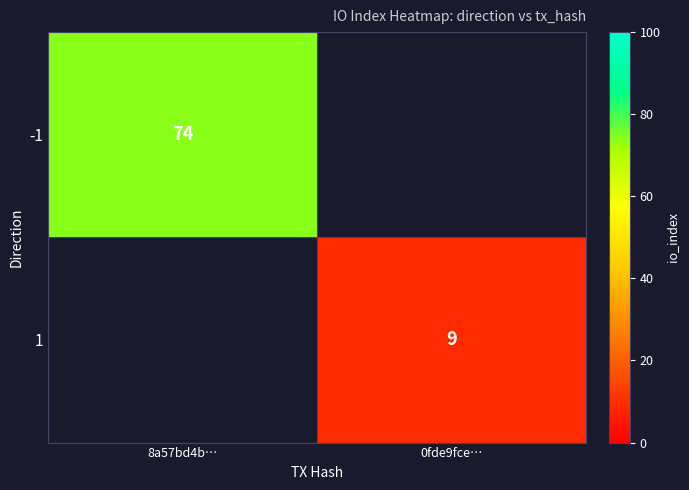

At which category does the chart reach its peak across all series?

8a57bd4b…